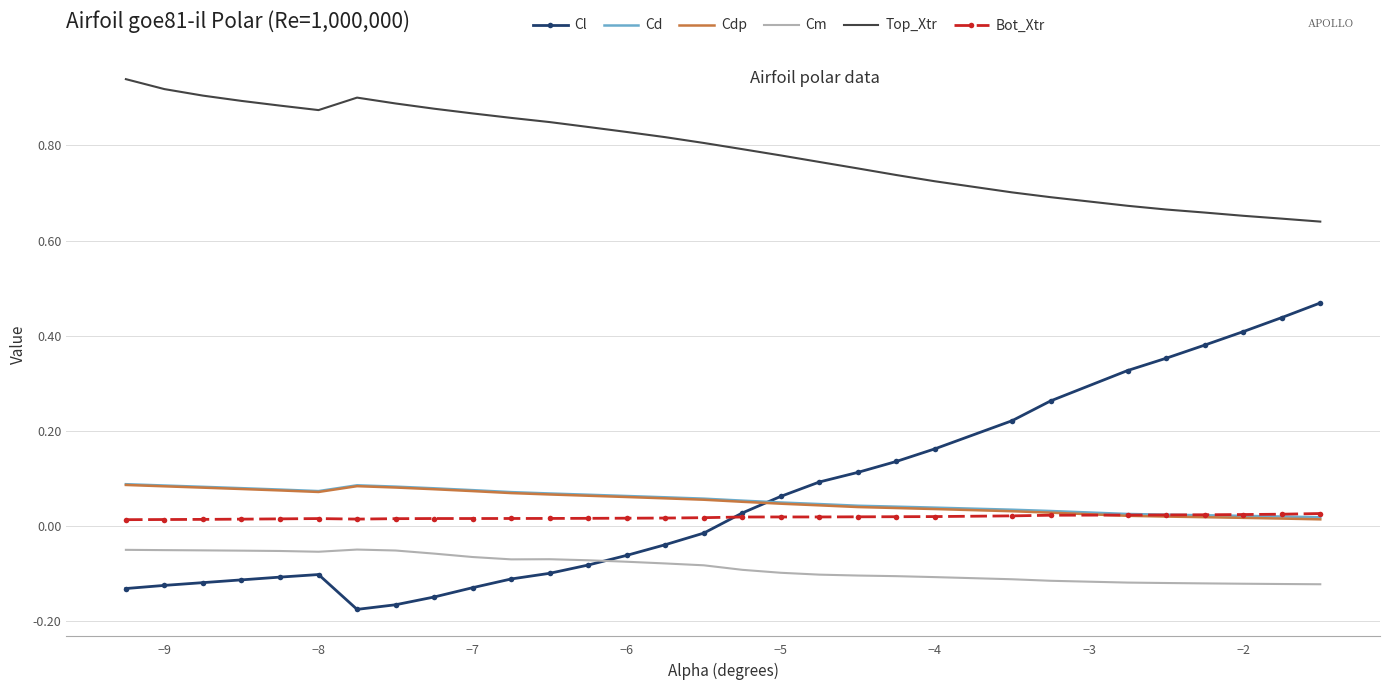

True or false: Cd and Top_Xtr cross at least once.

False